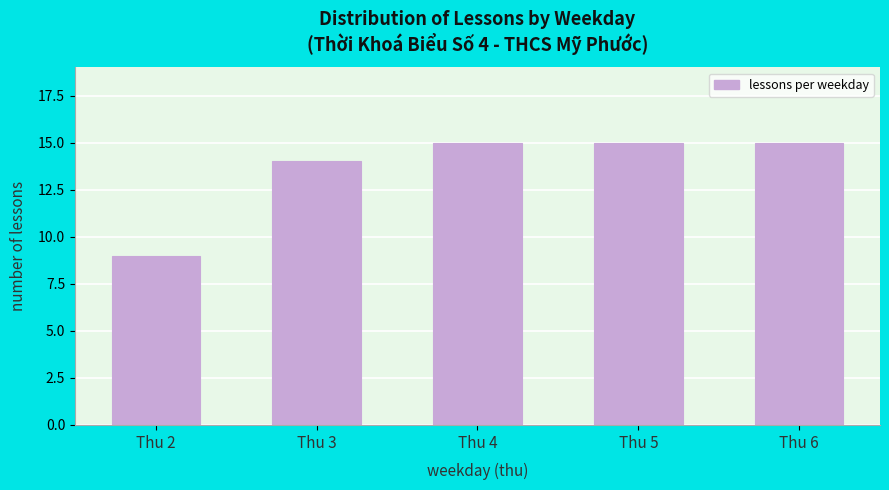

Reading right to left, extract all data points from this chart.

Thu 6=15	Thu 5=15	Thu 4=15	Thu 3=14	Thu 2=9